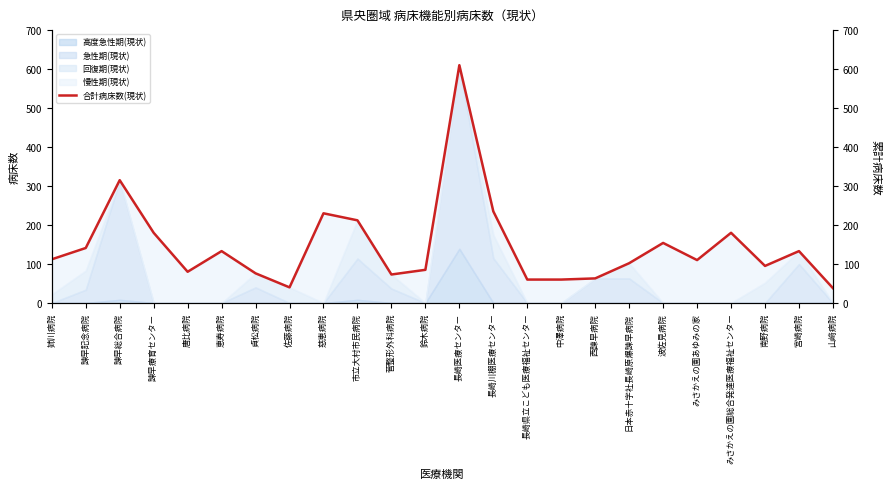

True or false: the data shows 39 at 諫早記念病院.

False